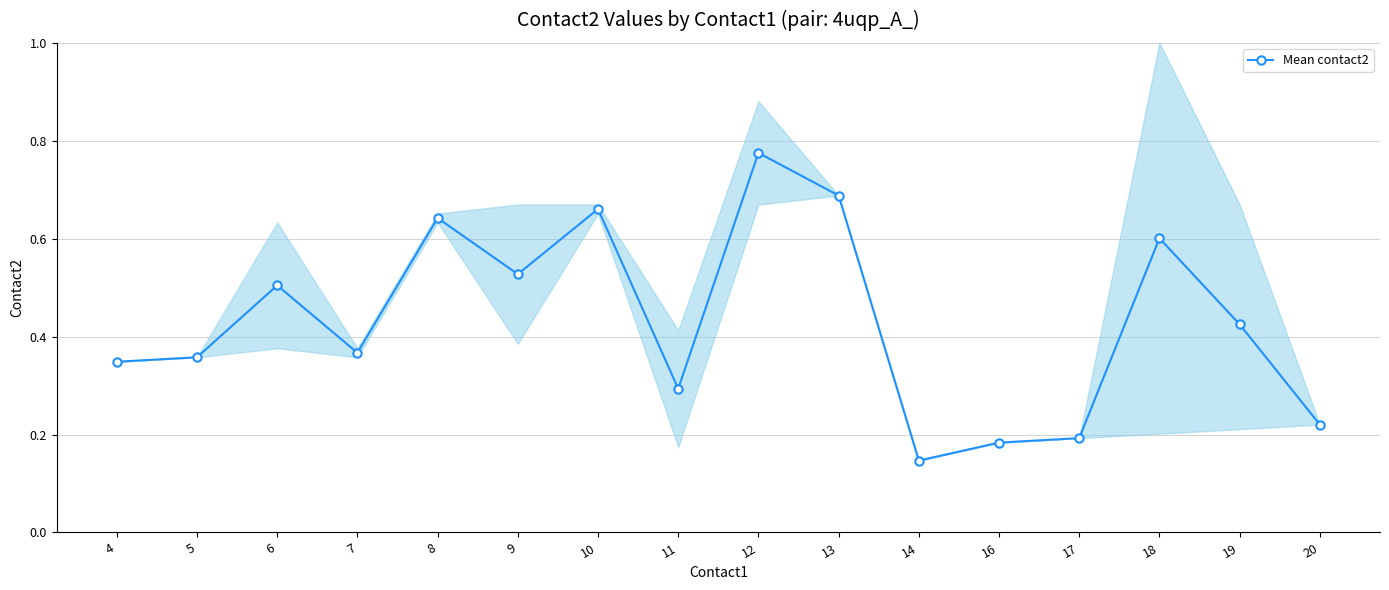

What is the value of the 1st point from the left?

0.3